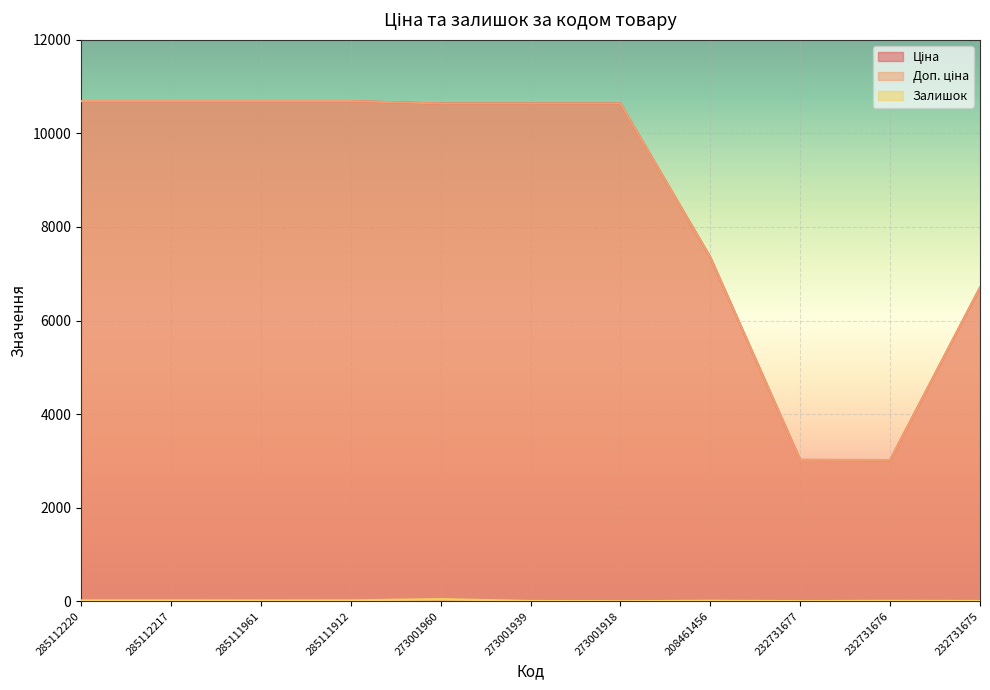

Which has a higher value, 273001939 or 232731675?

273001939